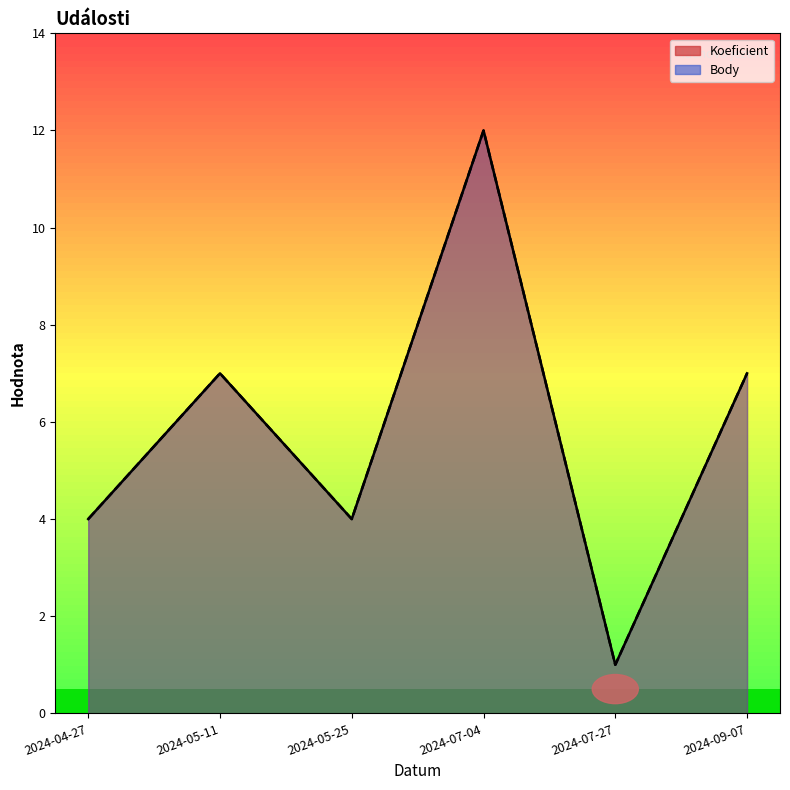

Rank the series by their maximum value, from lowest to highest.

Koeficient, Body